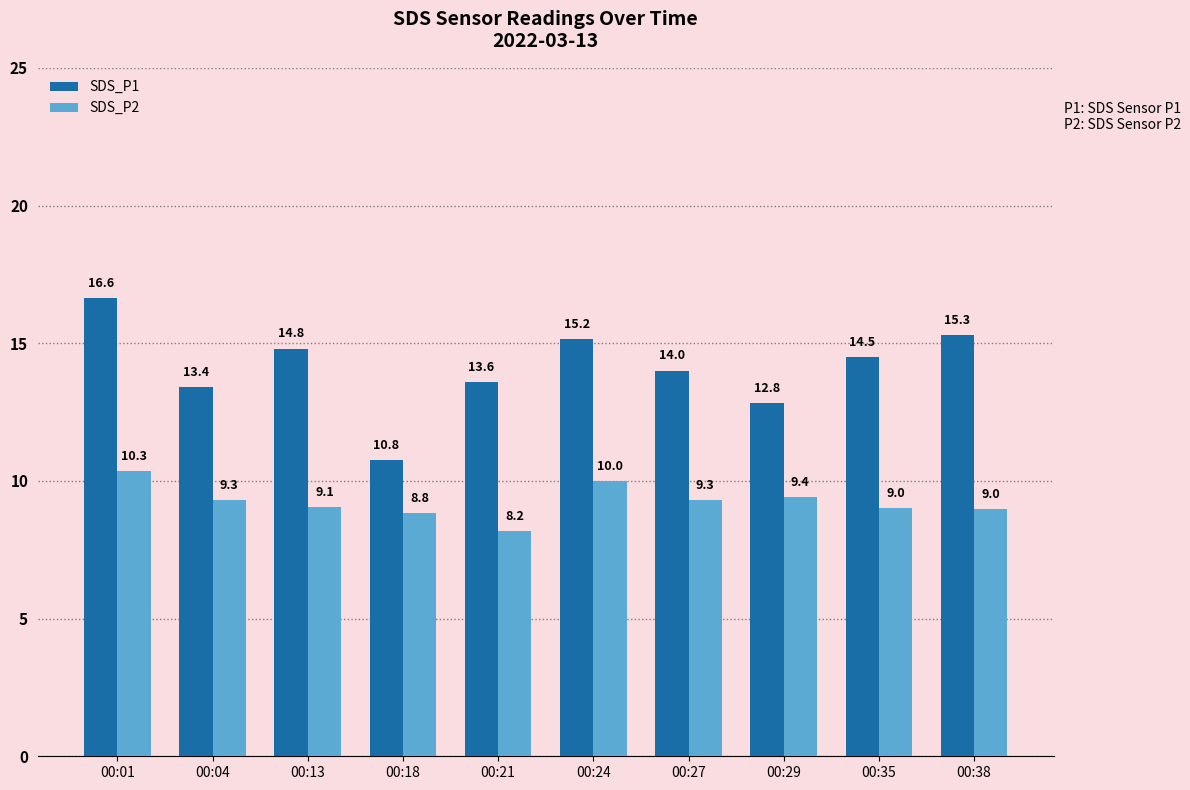

How many values in the SDS_P1 series are below 14?

4